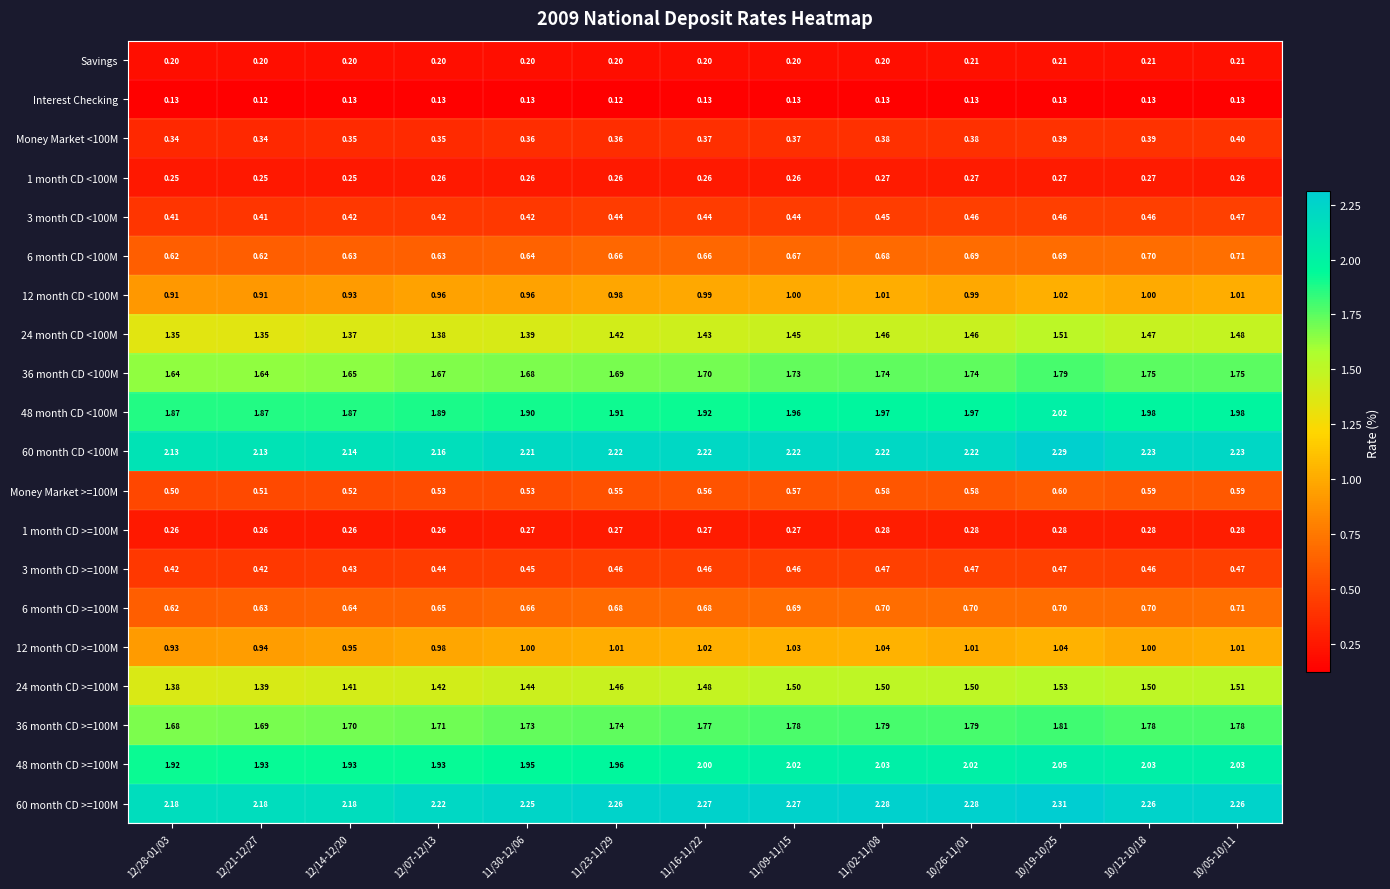

Is the value of 6 month CD <100M at 10/26-11/01 greater than the value of 12 month CD >=100M at 10/12-10/18?

No